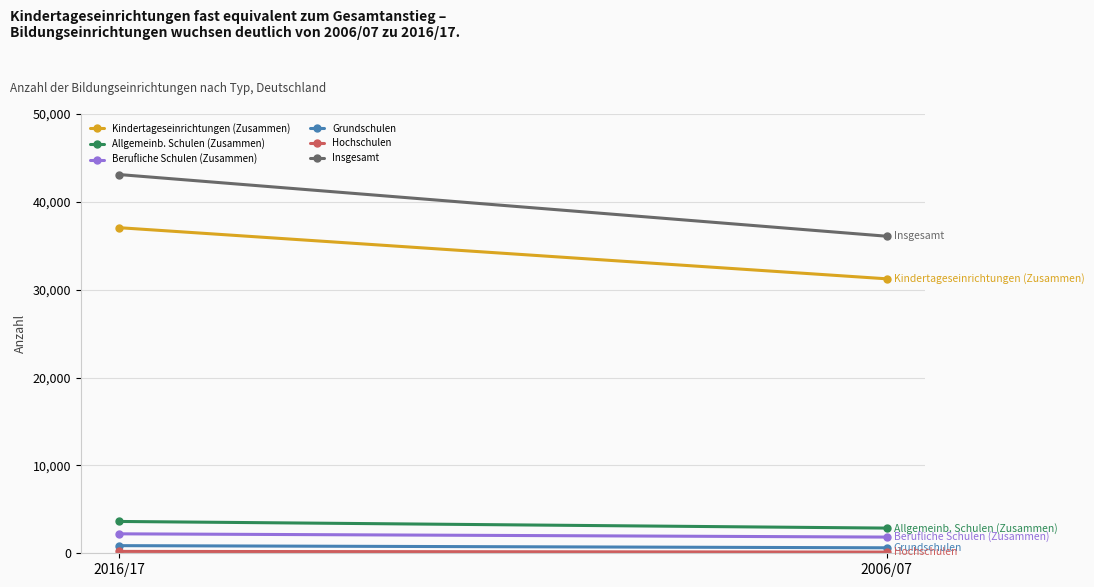

What is the difference between the maximum and minimum values in the Berufliche Schulen (Zusammen) series?

370